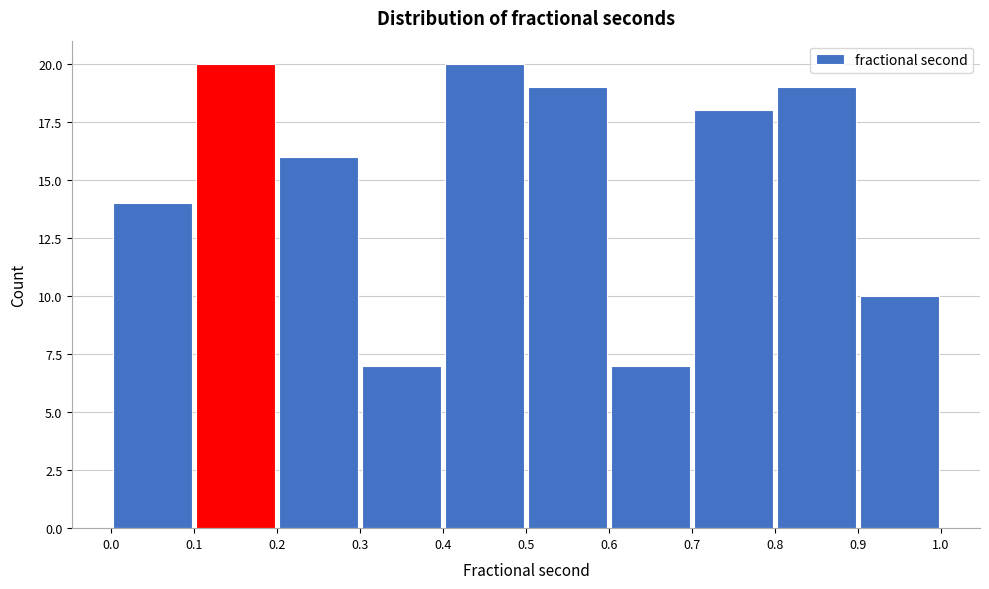

Reading left to right, list every bar in this chart as the range it spans on the x-axis followed by its height. The values are not printed on the chart, so give them approximately, as read against the axis.

0.0 to 0.1: 14
0.1 to 0.2: 20
0.2 to 0.3: 16
0.3 to 0.4: 7
0.4 to 0.5: 20
0.5 to 0.6: 19
0.6 to 0.7: 7
0.7 to 0.8: 18
0.8 to 0.9: 19
0.9 to 1.0: 10